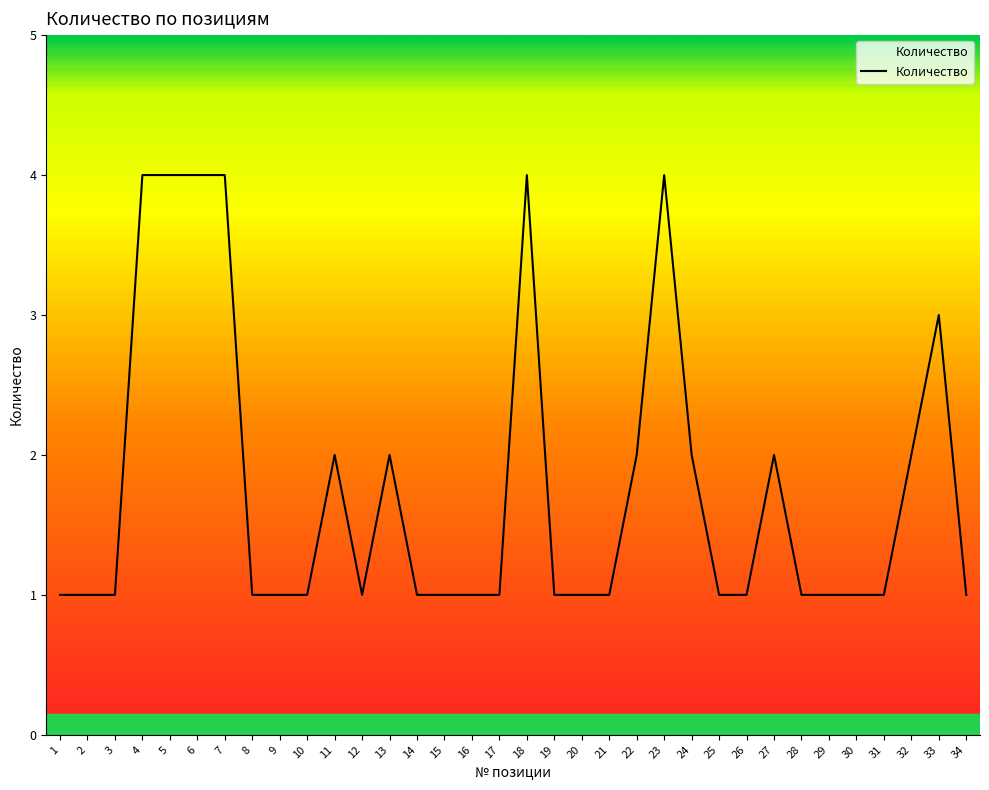

True or false: the data has more than 2 interior local peaks.

True